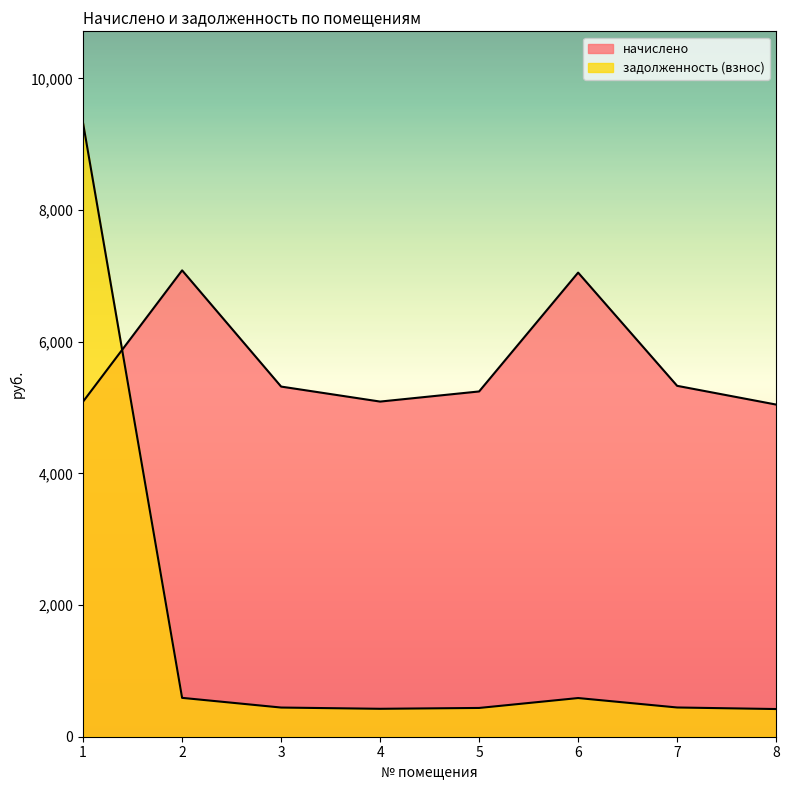

How many data points does each series have?

8